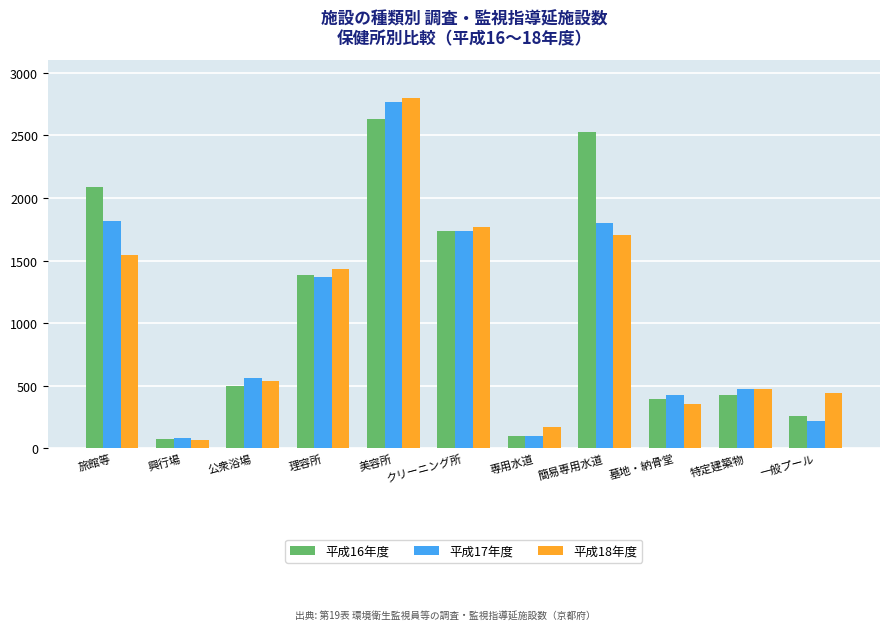

How many groups of bars are there?

11